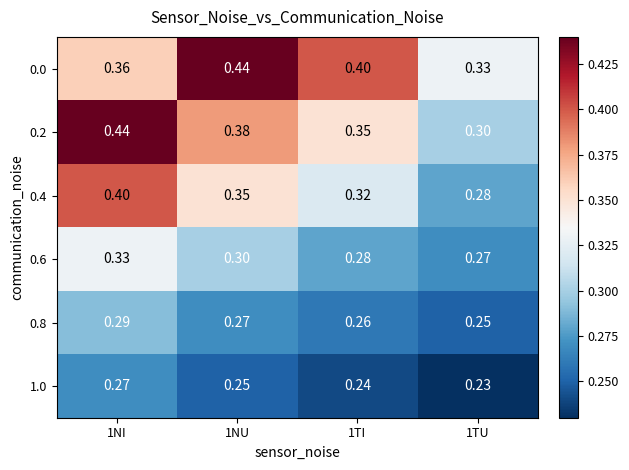

Is the value of 0.0 at 1NI greater than the value of 0.4 at 1TU?

Yes